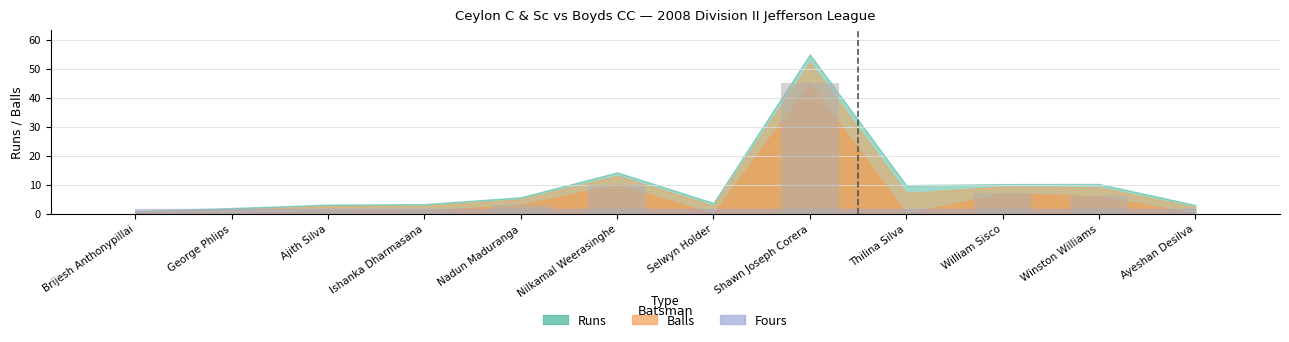

What is the sum of the values at George Phlips and Shawn Joseph Corera?

45